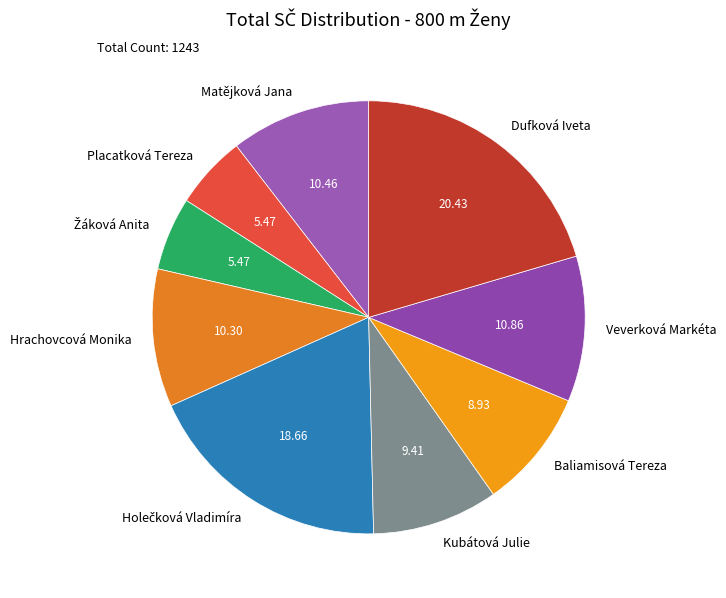

Is the sum of Dufková Iveta and Hrachovcová Monika greater than half?

No